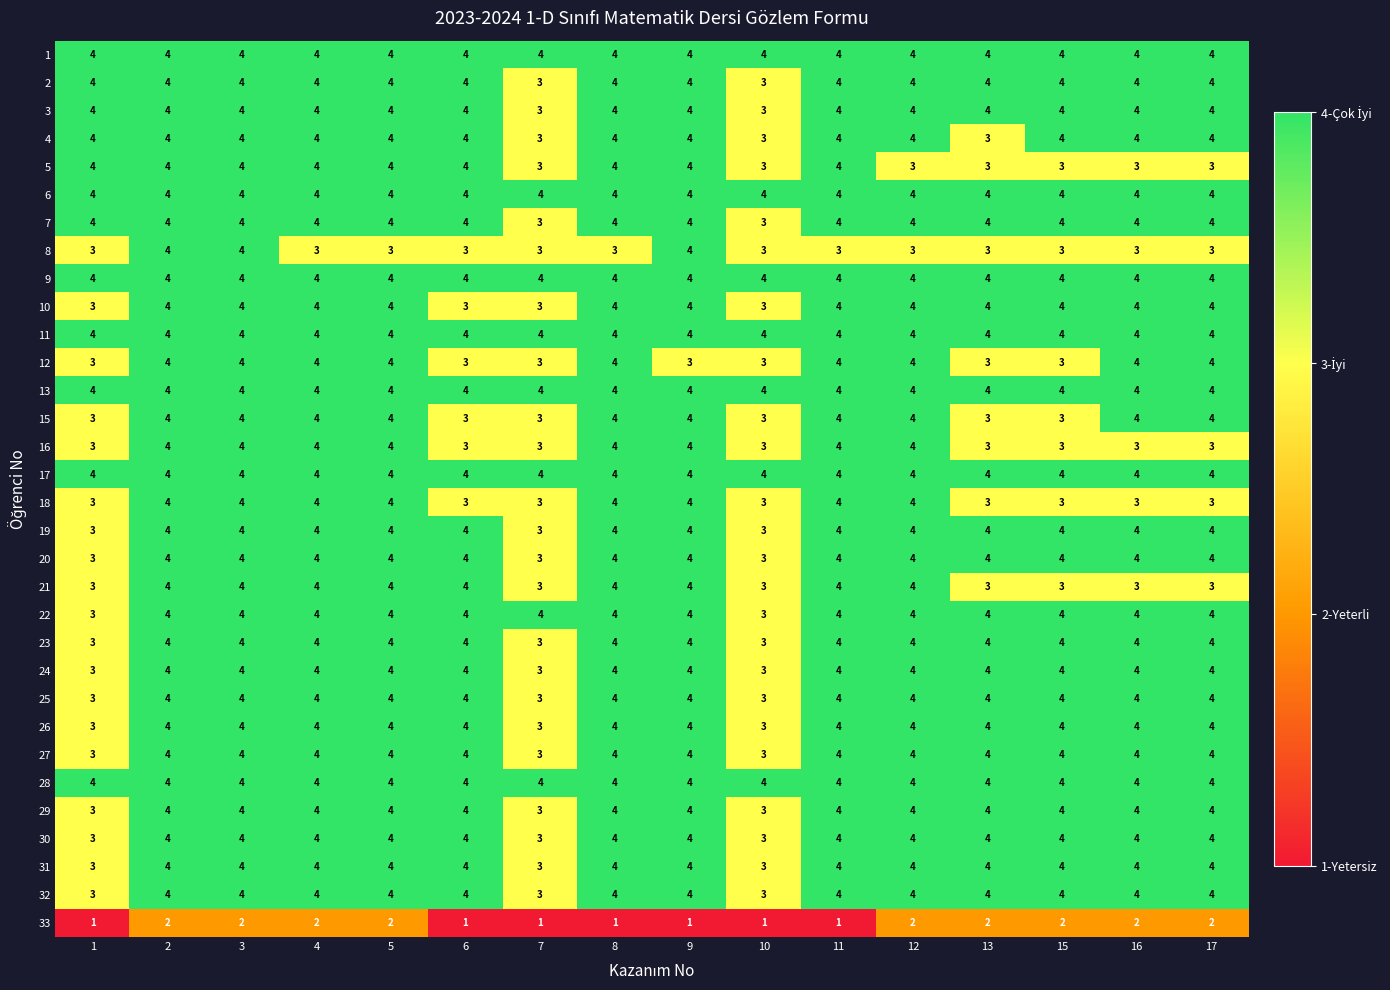

Is the value of 33 at 1 greater than the value of 15 at 1?

No